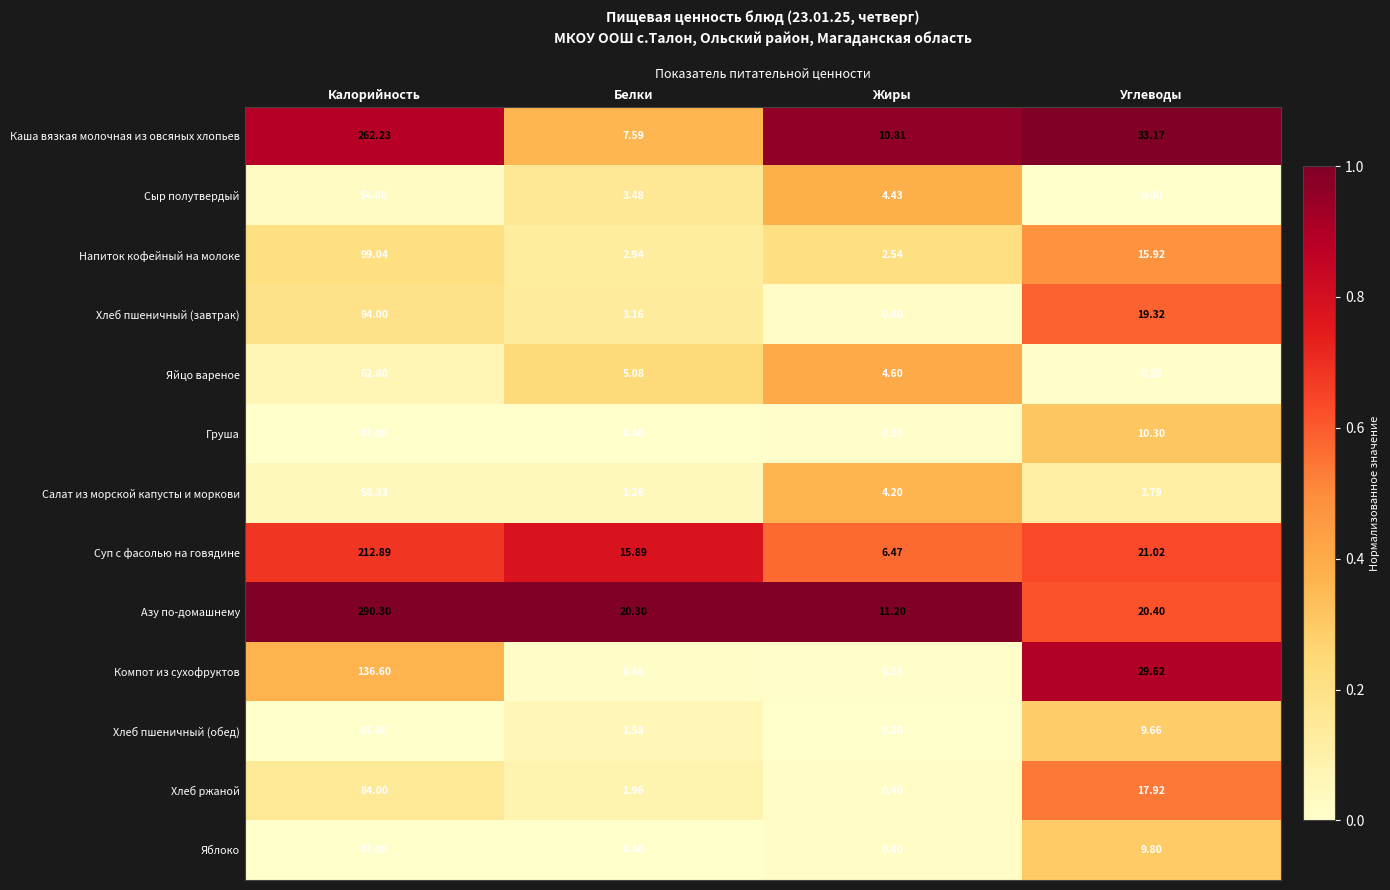

At which category is the sum across all series the highest?

Калорийность